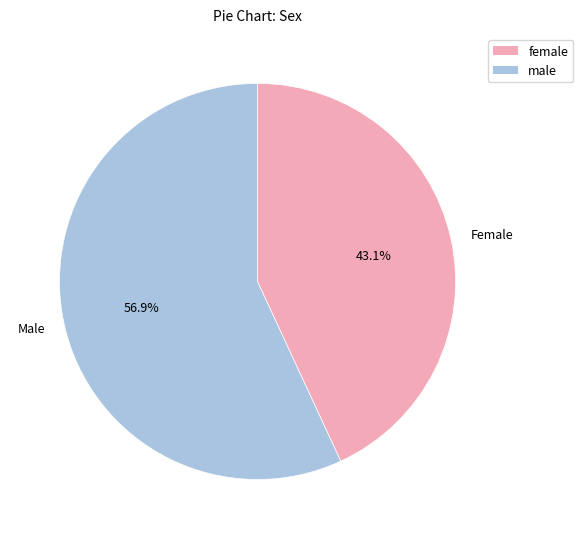

Count the number of slices in the pie.

2